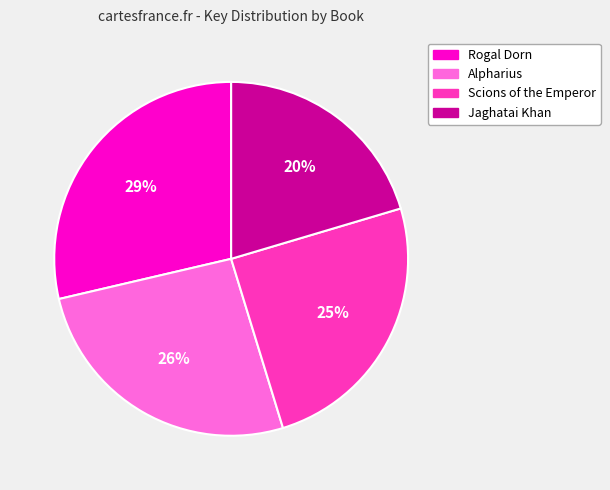

To the nearest percent, what is the average slice percentage?

25%